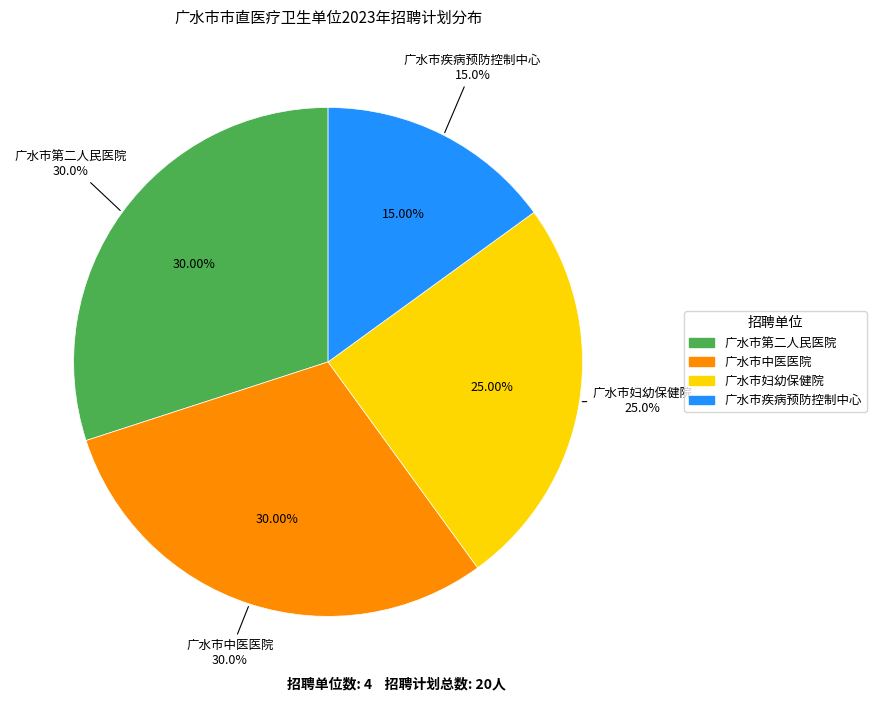

Count the number of slices in the pie.

4